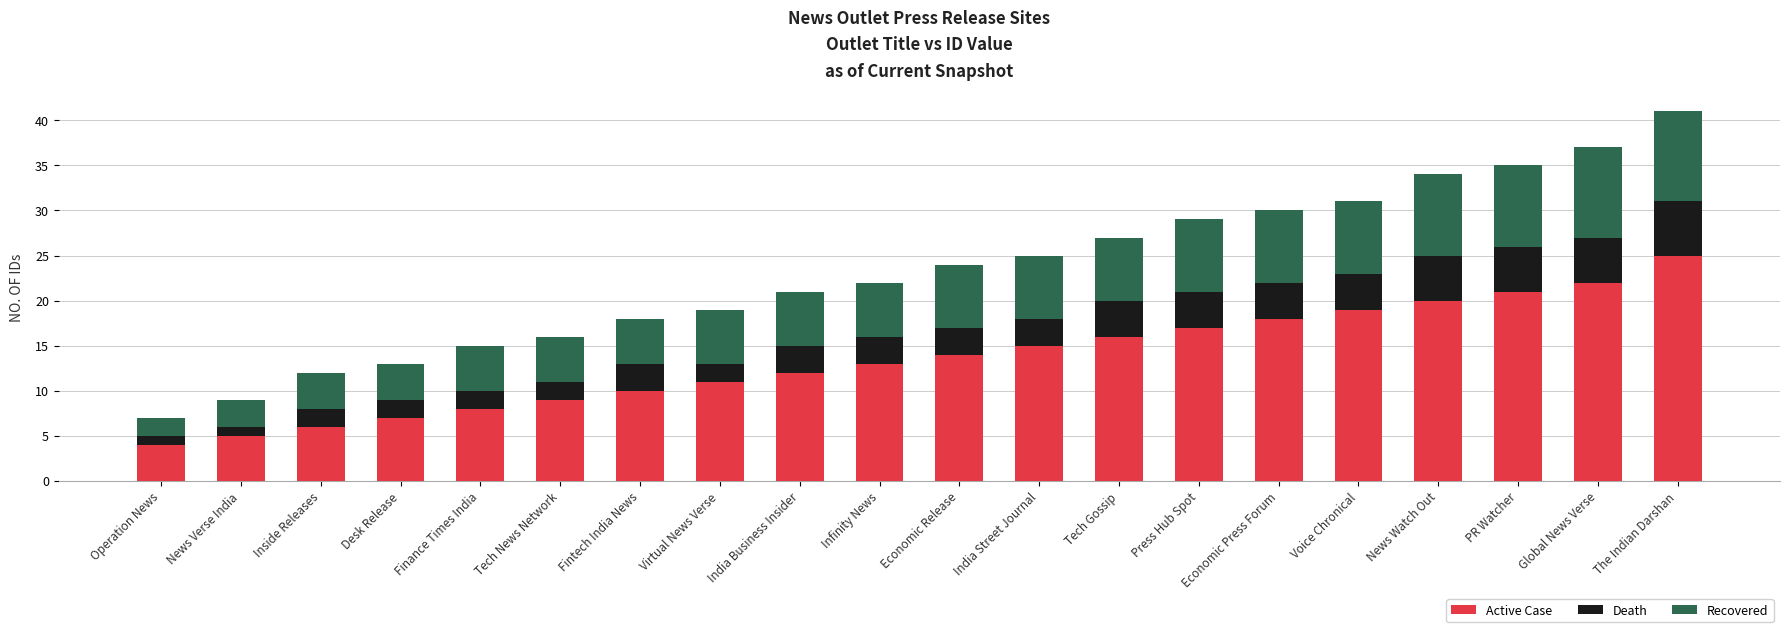

What value does the Active Case series have at Infinity News, to the nearest 10?

10